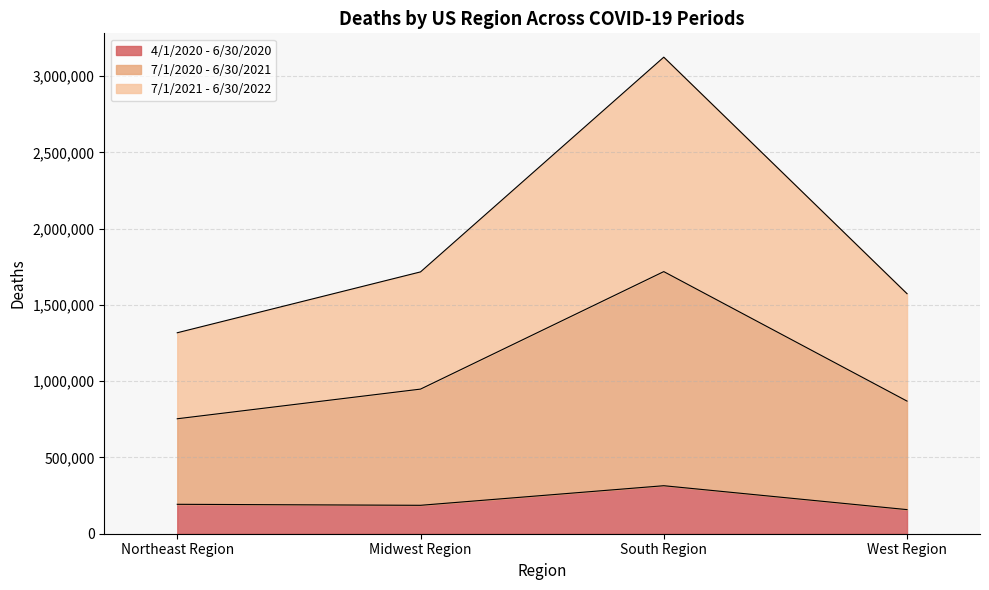

Count the number of data series in this chart.

3